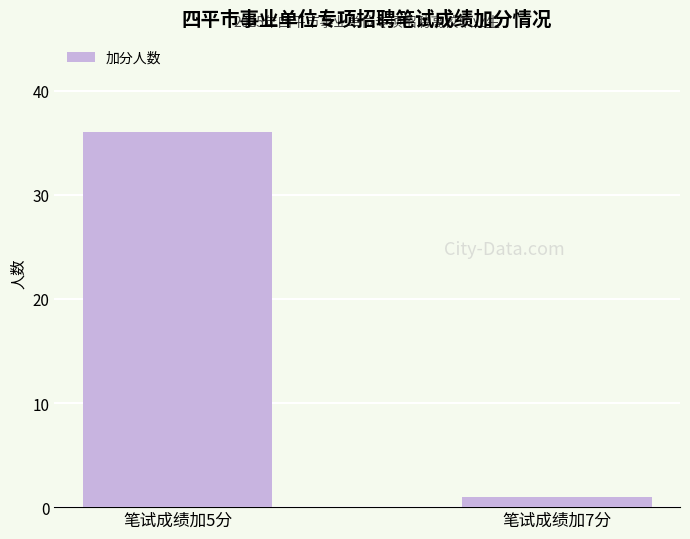

How many data points are less than 36?

1